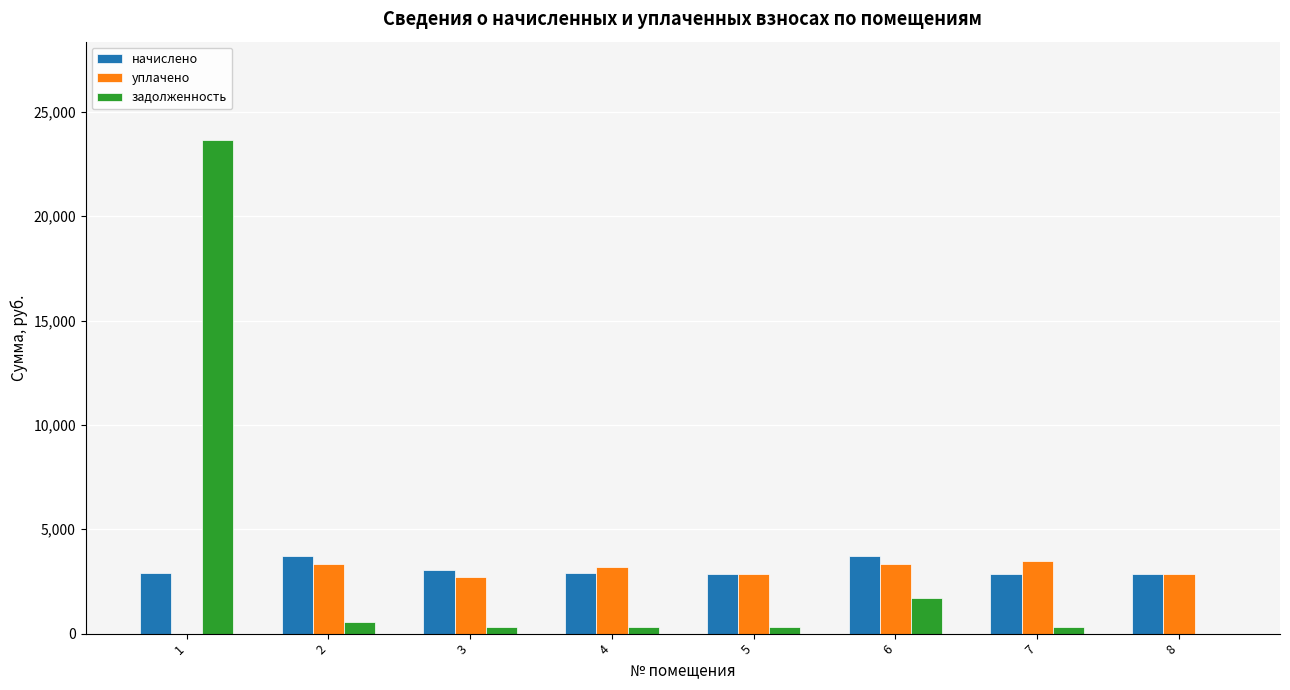

Which series has the largest total across all categories?

задолженность